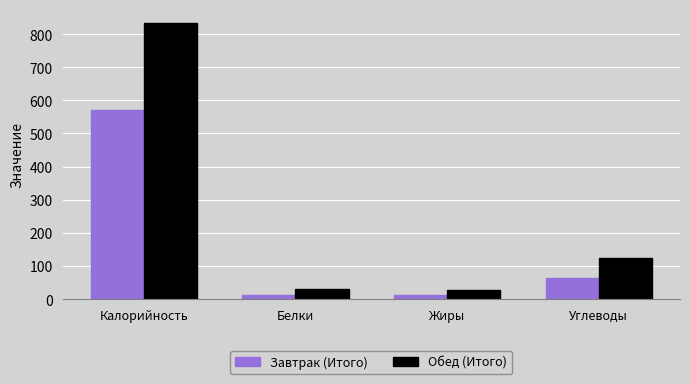

At Углеводы, list the series in order from smallest to largest.

Завтрак (Итого), Обед (Итого)